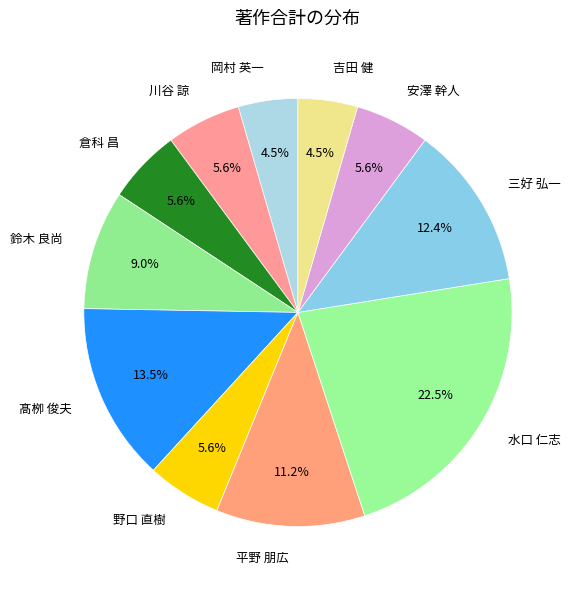

How much of the chart is everything except 岡村 英一?

95.5%